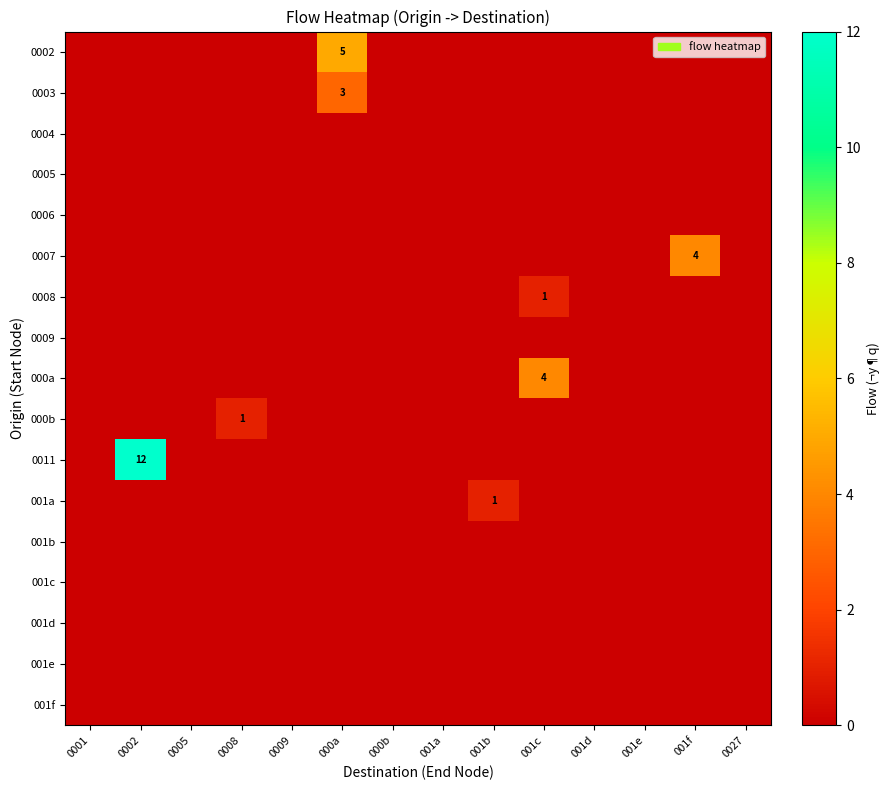

What is the total value across all series at 001b?

1